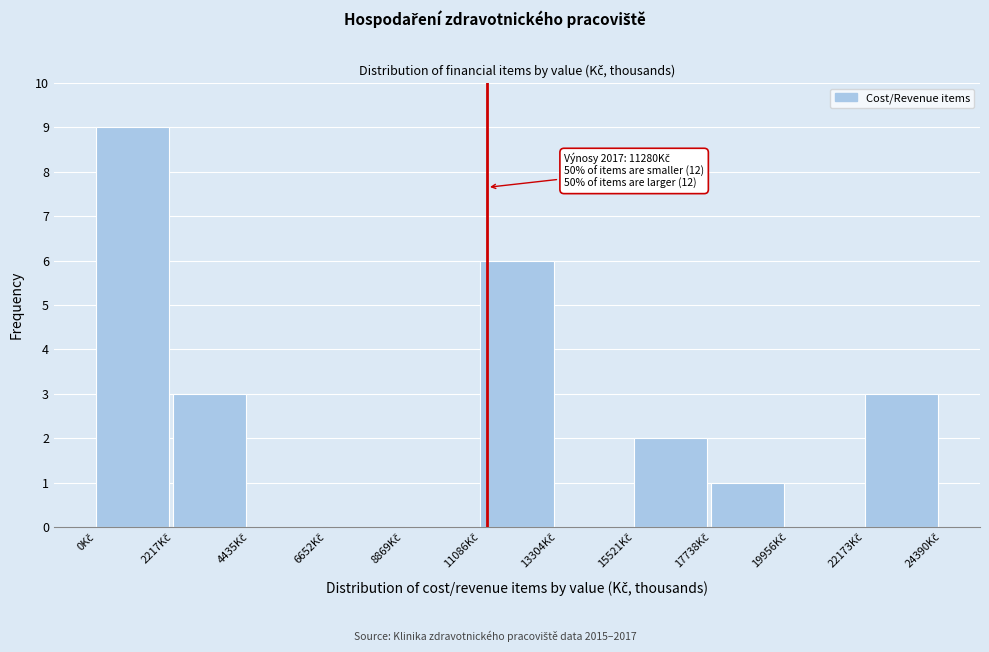

Over which range of the x-axis is the bar tallest?

0 to 2000